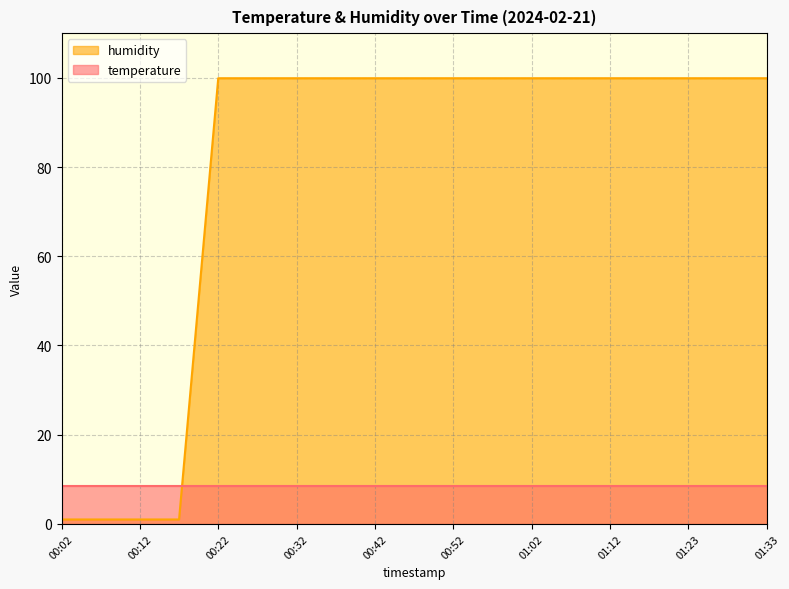

Rank the categories by value from highest to lowest.

00:22, 00:27, 00:32, 00:37, 00:42, 00:47, 00:52, 00:57, 01:02, 01:07, 01:12, 01:18, 01:23, 01:28, 01:33, 00:02, 00:07, 00:12, 00:17